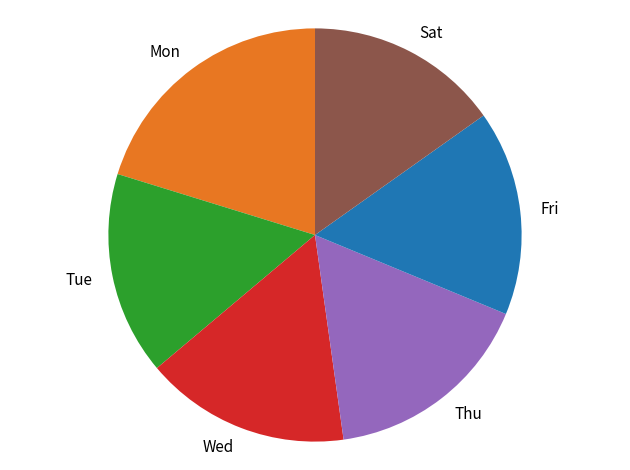

Is the sum of Fri and Sat greater than half?

No